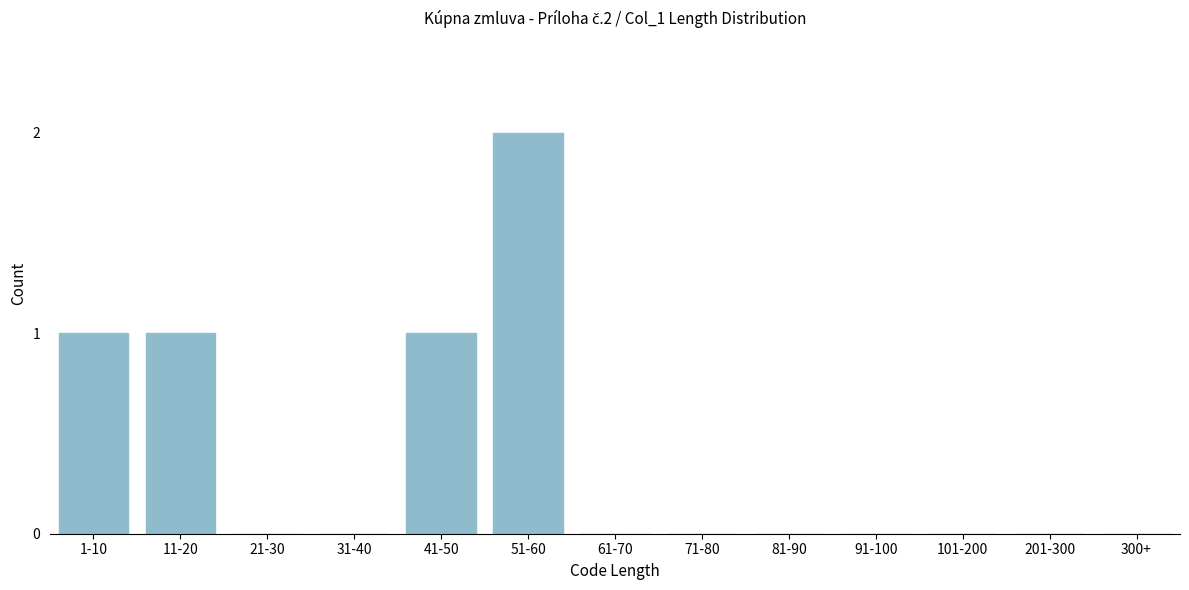

Reading left to right, transcribe all the data shown in this chart.

1-10=1	11-20=1	21-30=0	31-40=0	41-50=1	51-60=2	61-70=0	71-80=0	81-90=0	91-100=0	101-200=0	201-300=0	300+=0